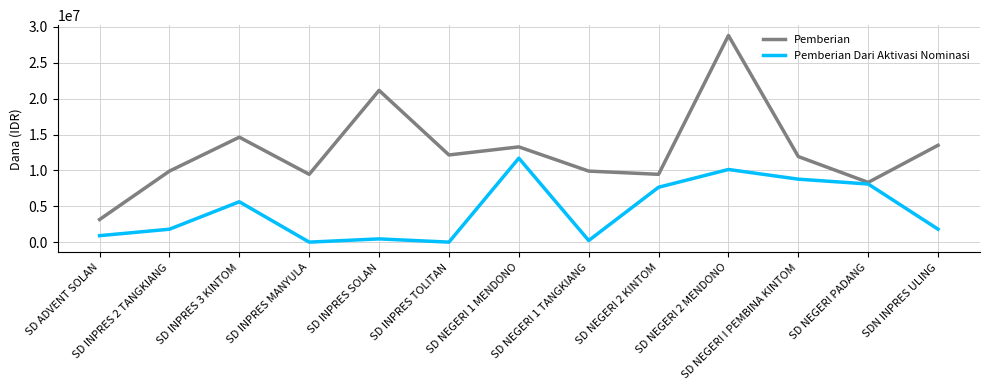

What is the sum of all Pemberian values?

165600000